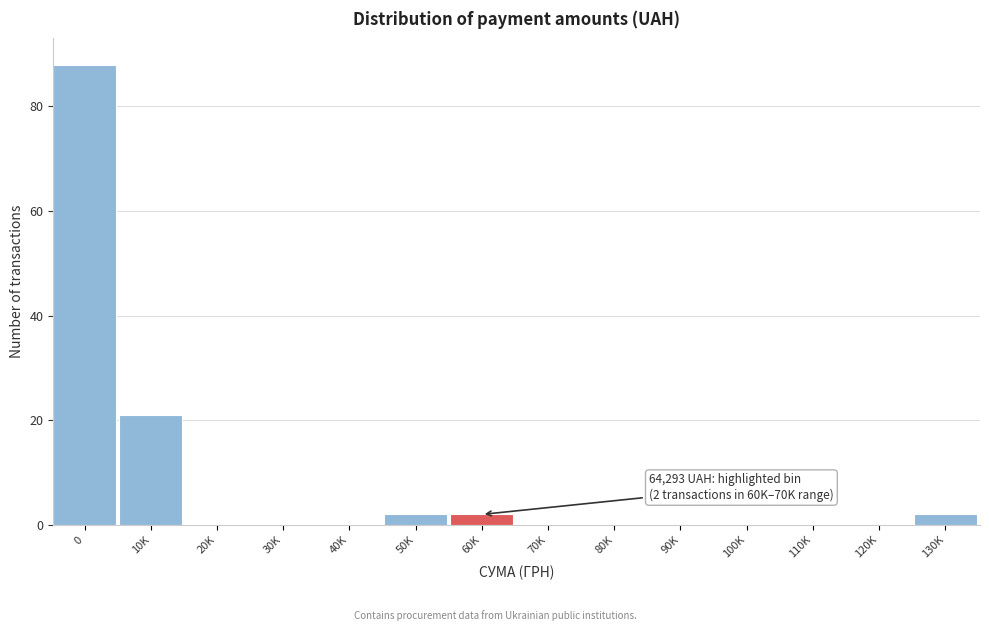

Reading left to right, what are all the values shown in this chart?

0=88	10K=21	20K=0	30K=0	40K=0	50K=2	60K=2	70K=0	80K=0	90K=0	100K=0	110K=0	120K=0	130K=2